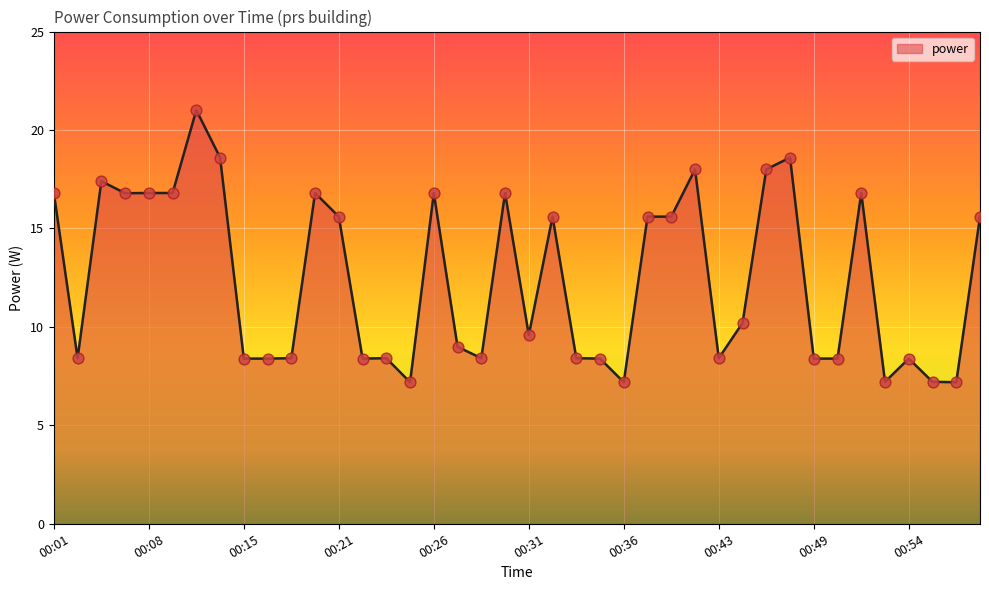

What is the greatest value displayed?

21.0